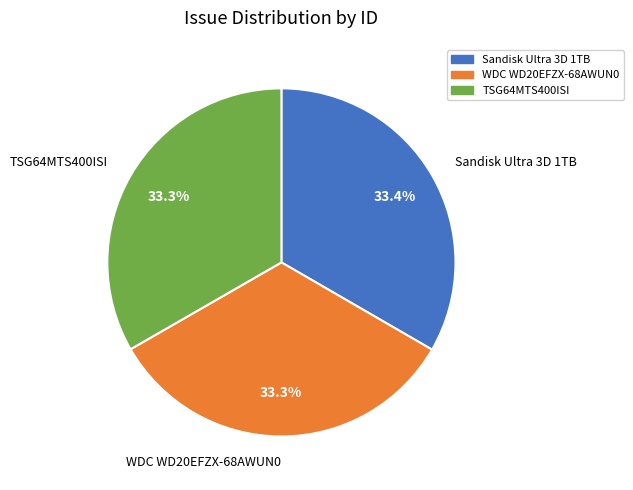

What is the ratio of the value at TSG64MTS400ISI to the value at WDC WD20EFZX-68AWUN0?

1.0